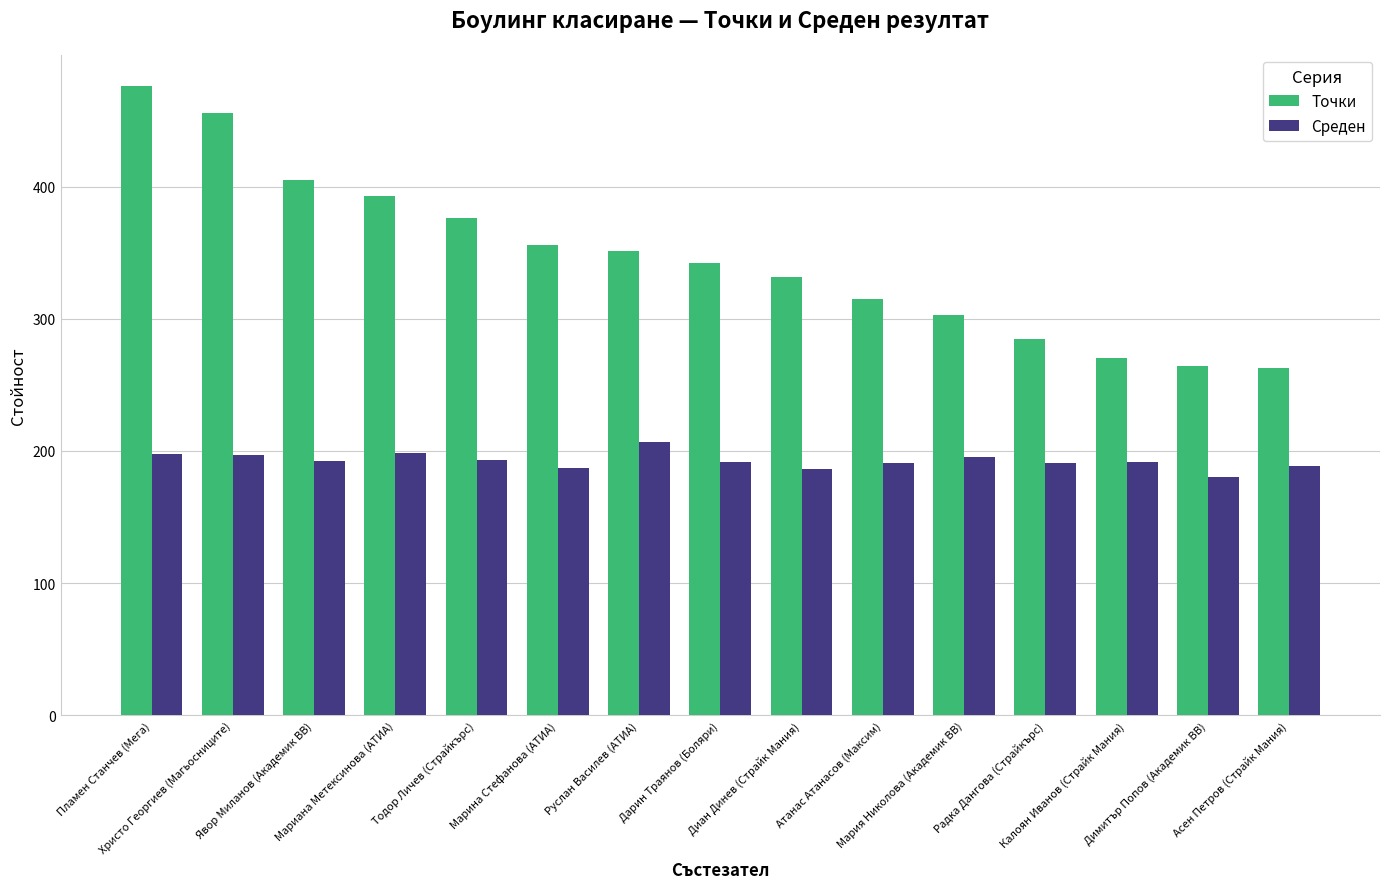

What are all the series names shown in the legend?

Точки, Среден